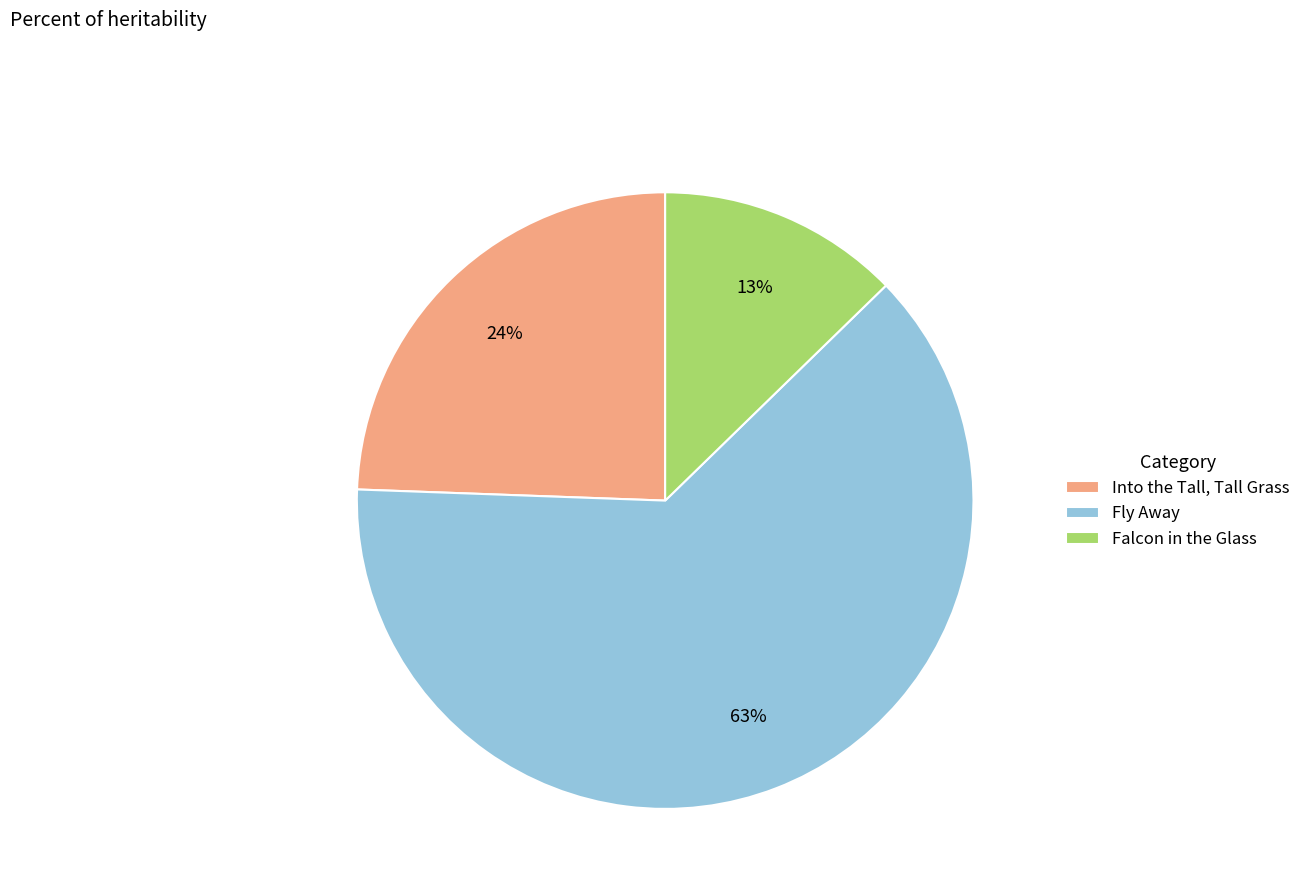

Is Fly Away the majority of the pie?

Yes